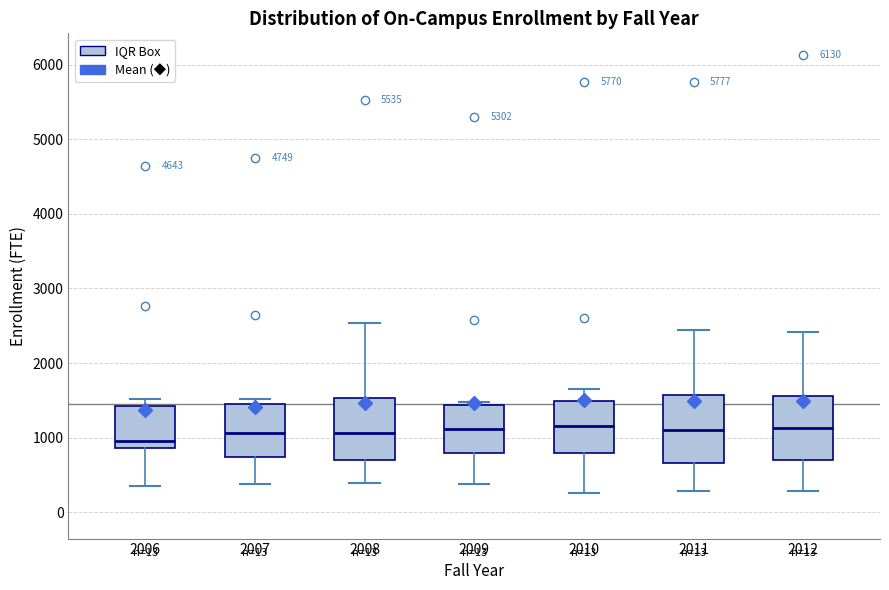

Reading left to right, transcribe this box plot: for each box, give where its median line is, the range the box spans, and where its two whiskers end, as read against the y-axis. The values are not printed on the chart, so give them approximately, as read against the axis.

2006: median 1000, box 900 to 1400, whiskers 300 to 1500
2007: median 1100, box 700 to 1500, whiskers 400 to 1500 (just above the box's upper edge)
2008: median 1100, box 700 to 1500, whiskers 400 to 2500
2009: median 1100, box 800 to 1400, whiskers 400 to 1500
2010: median 1200, box 800 to 1500, whiskers 300 to 1600
2011: median 1100, box 700 to 1600, whiskers 300 to 2400
2012: median 1100, box 700 to 1600, whiskers 300 to 2400